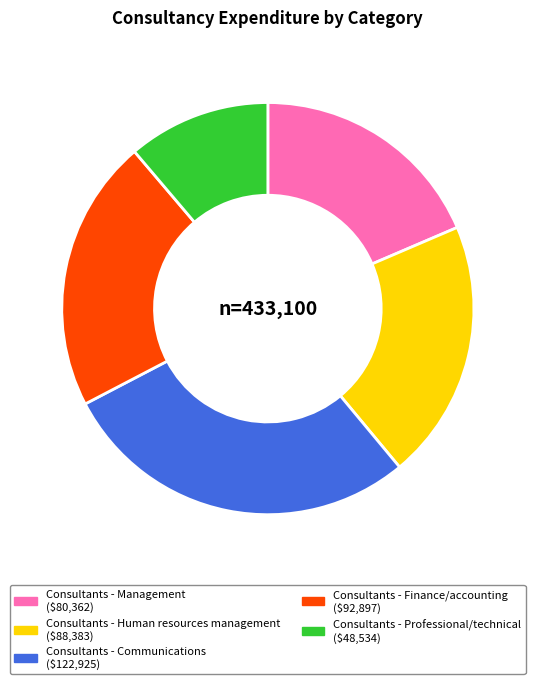

How many segments does this pie chart have?

5